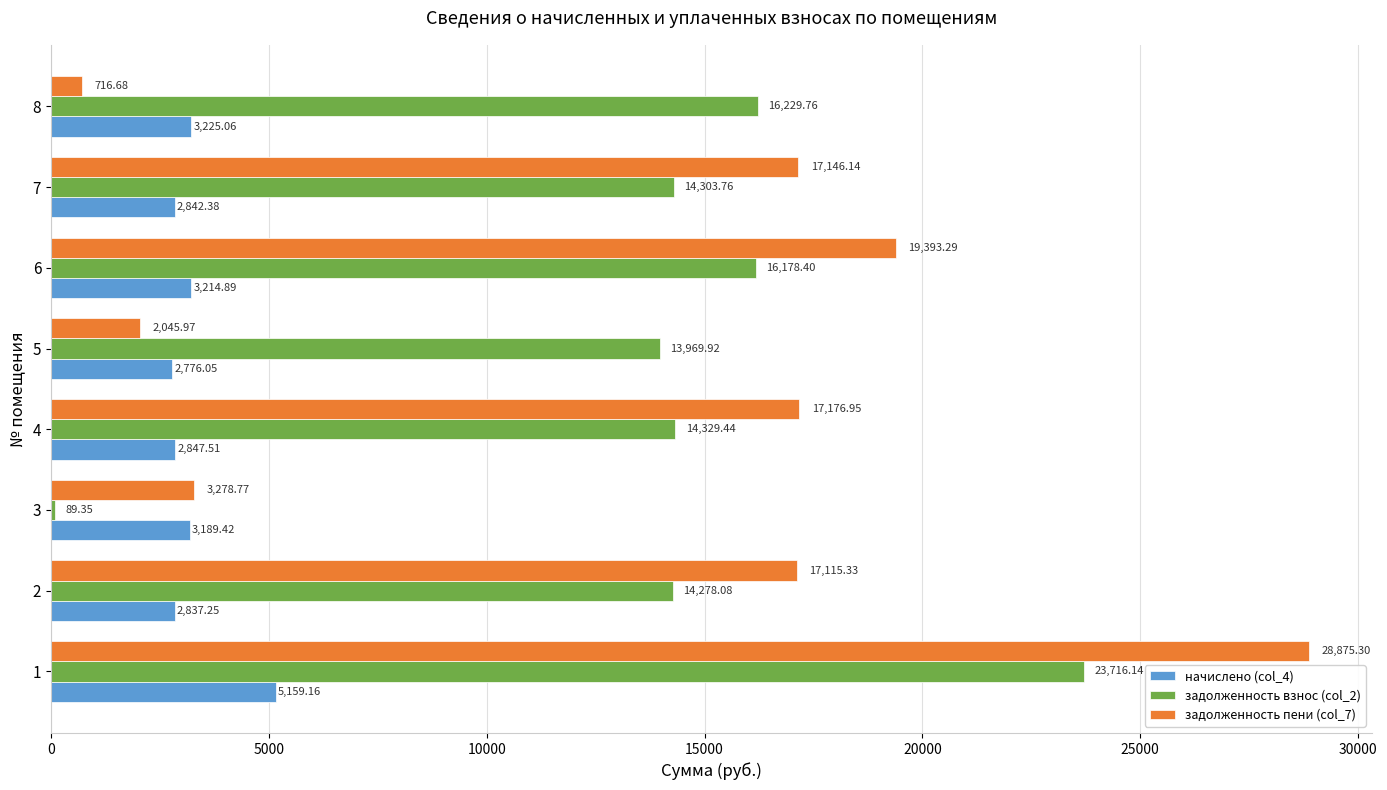

Is the value of задолженность взнос (col_2) at 7 greater than the value of задолженность пени (col_7) at 4?

No